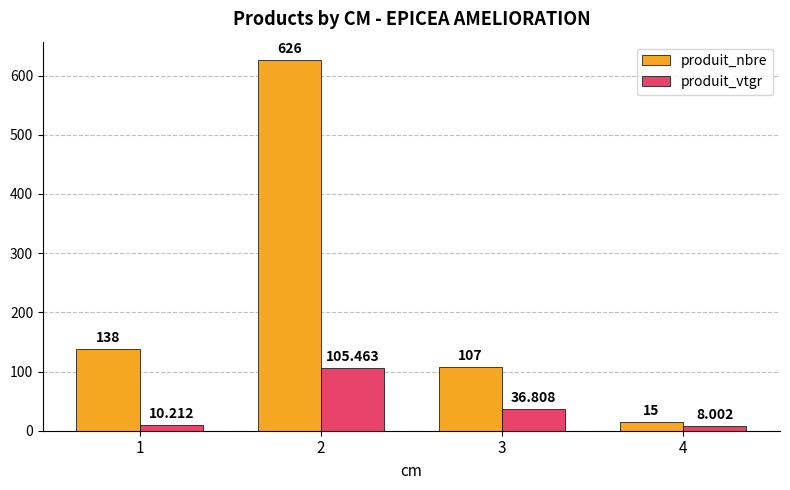

What is the sum of all produit_vtgr values?

160.5